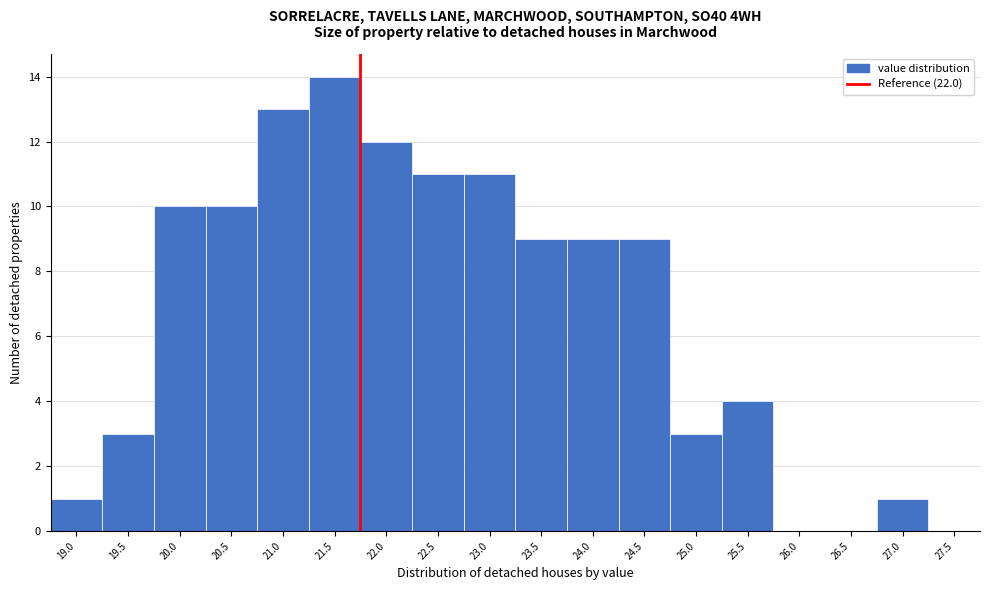

Reading left to right, list all the values displayed in this chart.

19.0=1	19.5=3	20.0=10	20.5=10	21.0=13	21.5=14	22.0=12	22.5=11	23.0=11	23.5=9	24.0=9	24.5=9	25.0=3	25.5=4	26.0=0	26.5=0	27.0=1	27.5=0